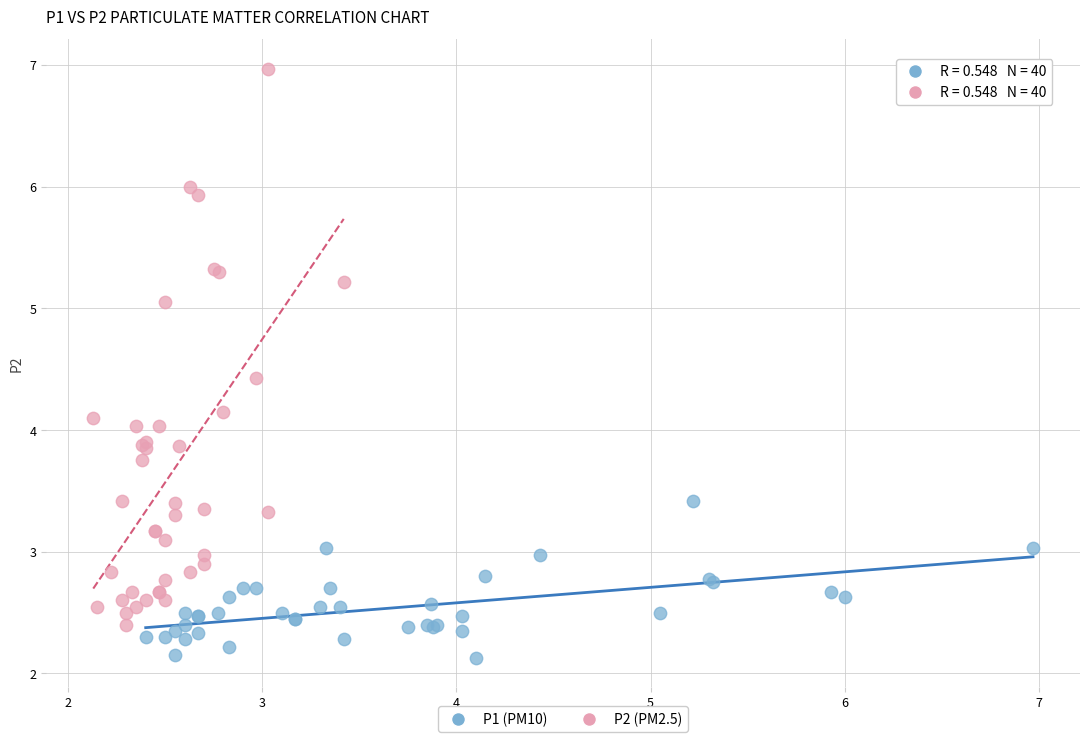

Which series has the largest Y range (max minus min)?

P2 (PM2.5)